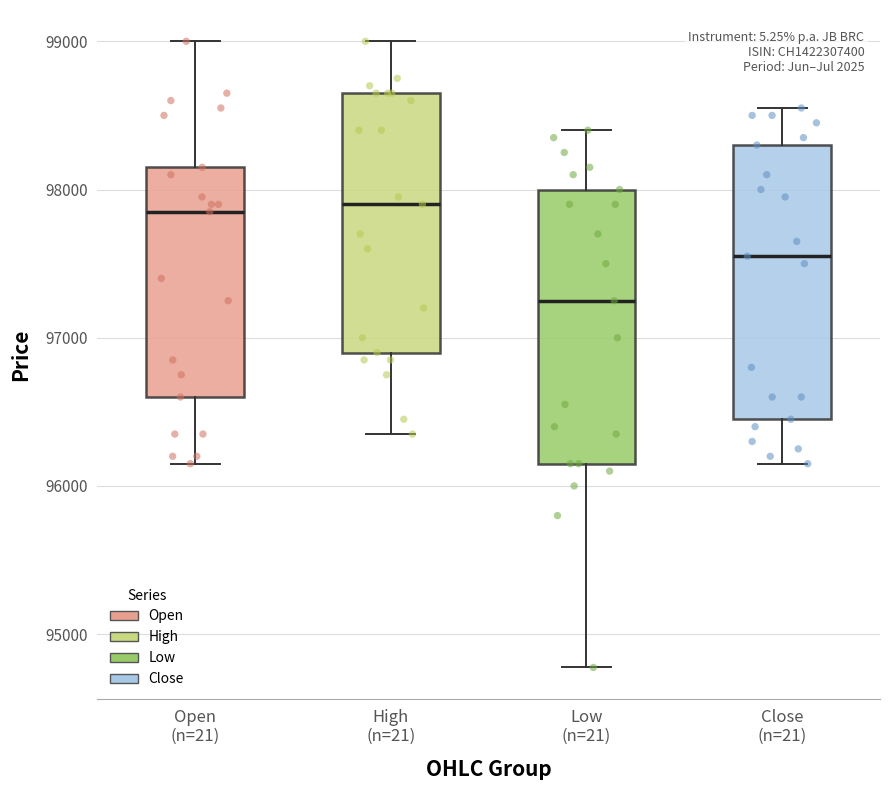

Which box's median line is the lowest?

Low (n=21)